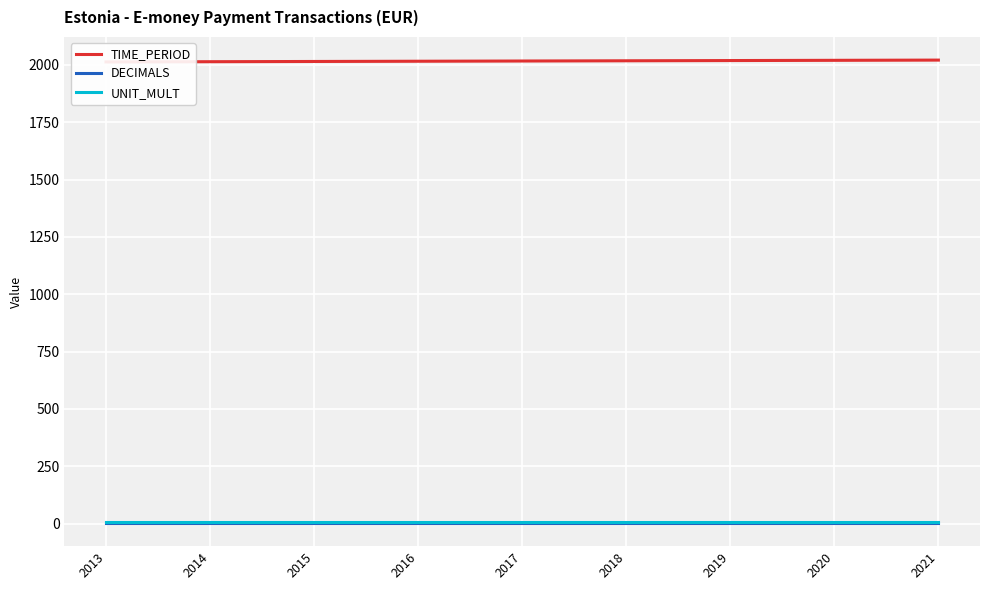

Reading right to left, what are all the values shown in this chart?

TIME_PERIOD: 2021=2021	2020=2020	2019=2019	2018=2018	2017=2017	2016=2016	2015=2015	2014=2014	2013=2013
DECIMALS: 2021=3	2020=3	2019=3	2018=3	2017=3	2016=3	2015=3	2014=3	2013=3
UNIT_MULT: 2021=6	2020=6	2019=6	2018=6	2017=6	2016=6	2015=6	2014=6	2013=6